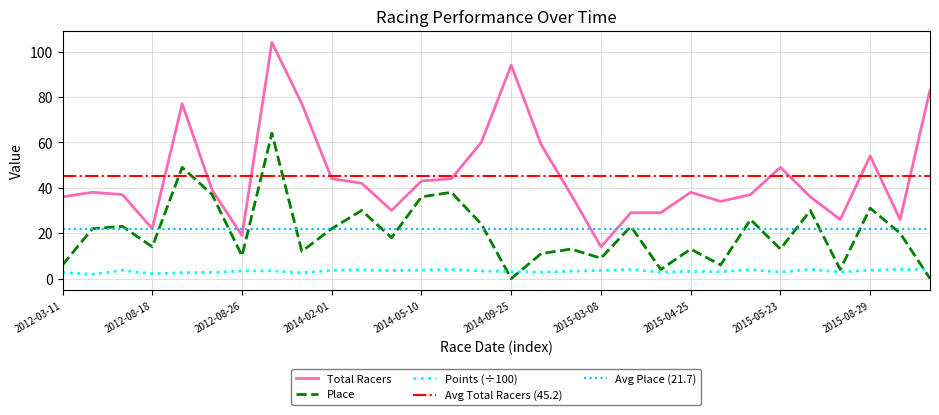

The Total Racers series shows 4.1 at 2012-08-26. True or false?

False